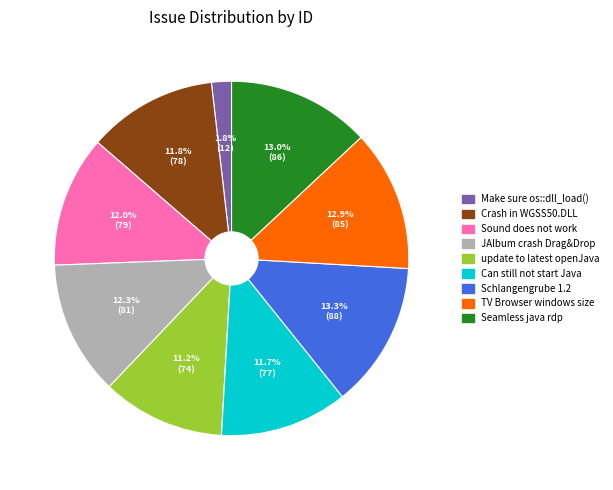

Combined, what portion of the pie is update to latest openJava and Schlangengrube 1.2?

24.5%